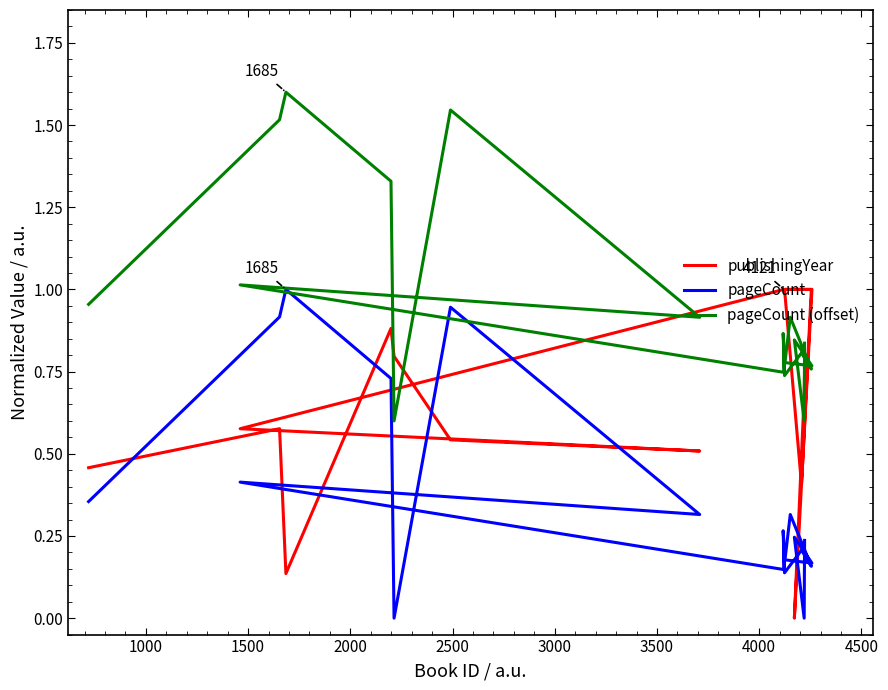

Which series has the largest total across all categories?

pageCount (offset)